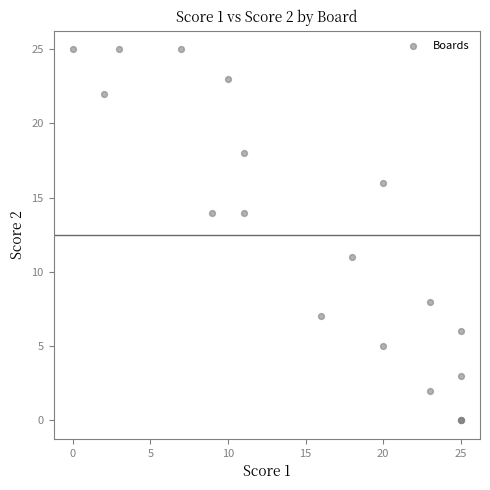

What Y value in the scatter plot is closest to 12?

11